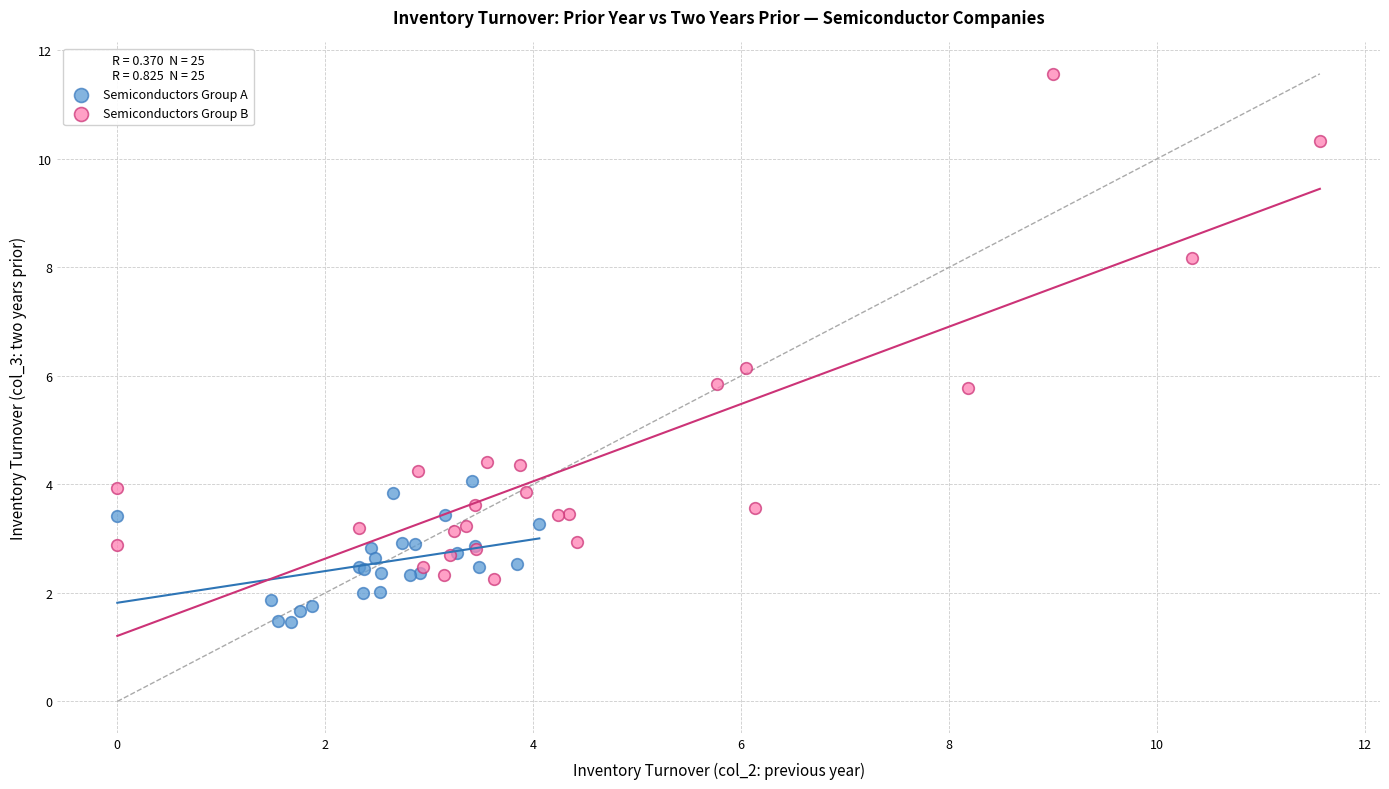

Which series contains the lowest Y value?

Semiconductors Group A